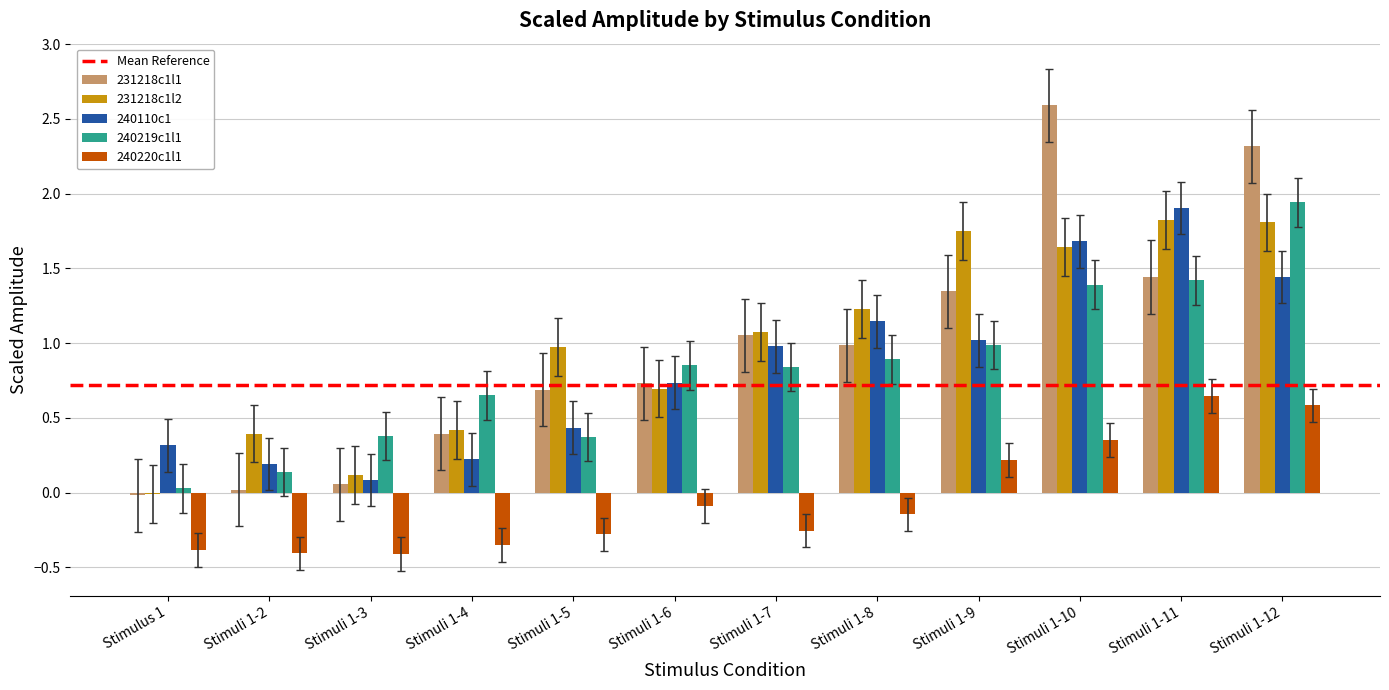

What is the sum of all 231218c1l1 values?

11.6